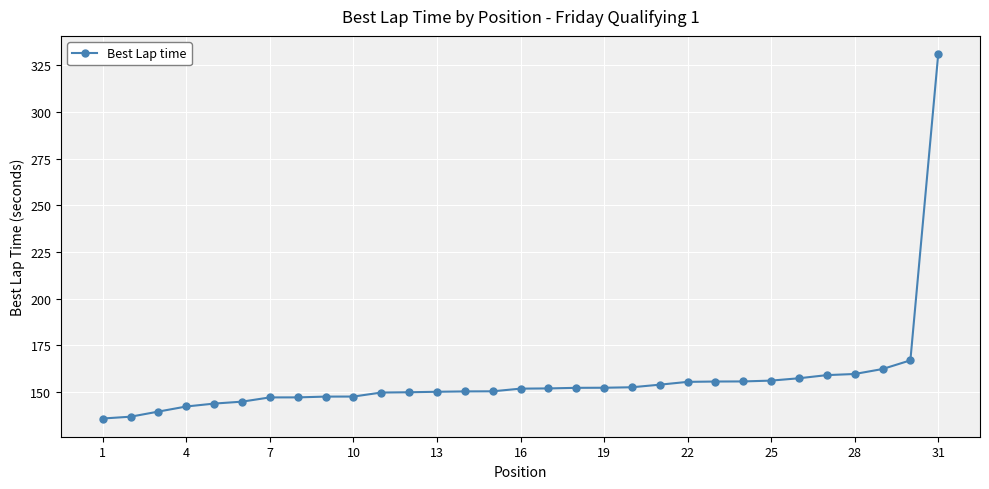

What is the average value?

156.7